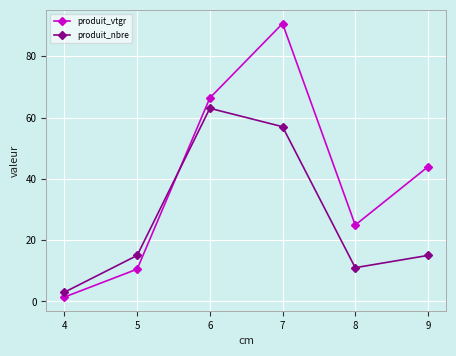

What is the difference between the maximum and second lowest values in the produit_nbre series?

52.0